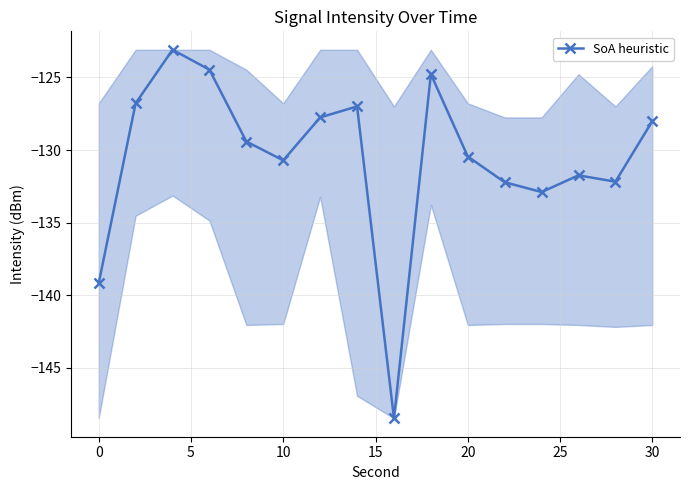

What is the value of the 4th point from the left?

-124.5